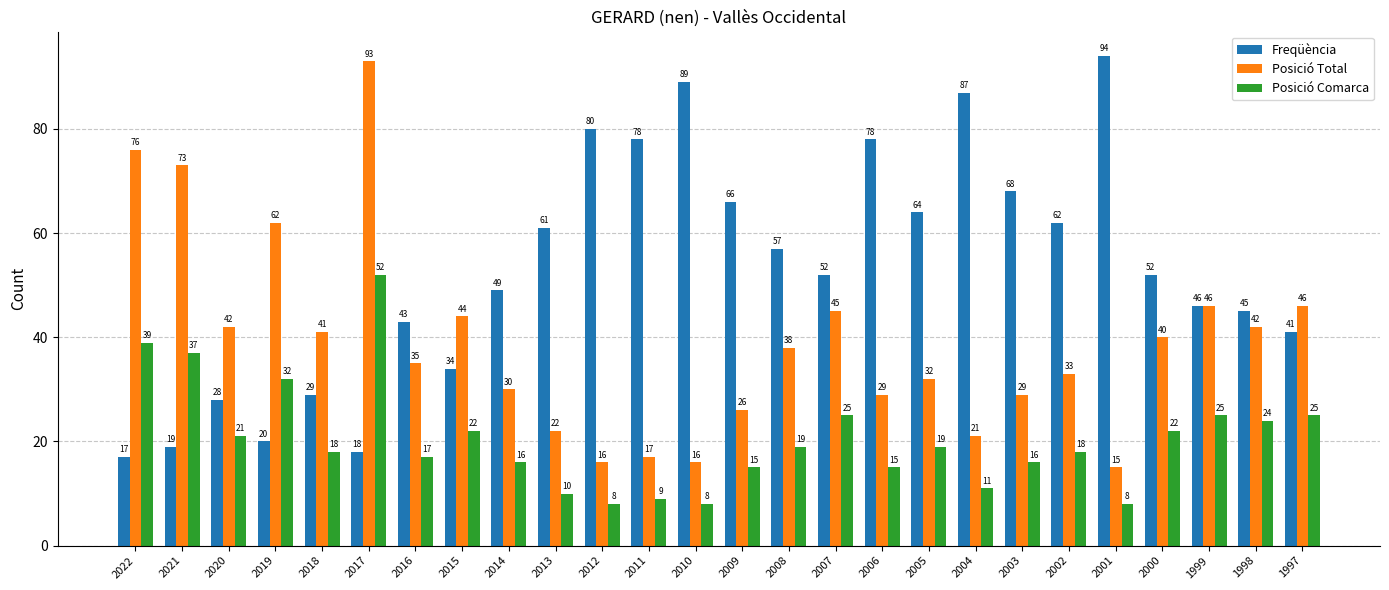

How many series are shown in this chart?

3